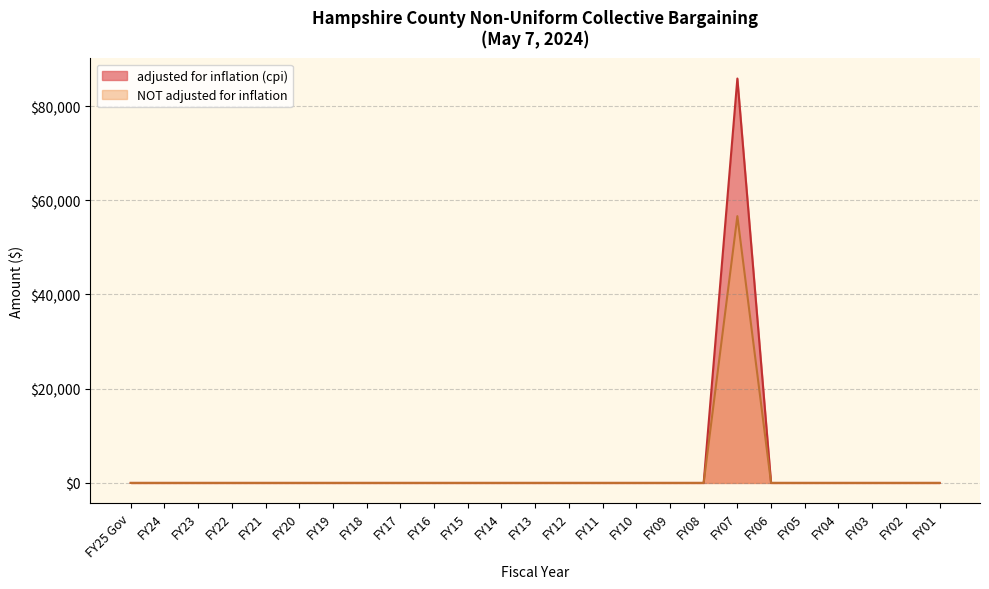

List the series in order of their peak value, lowest first.

NOT adjusted for inflation, adjusted for inflation (cpi)